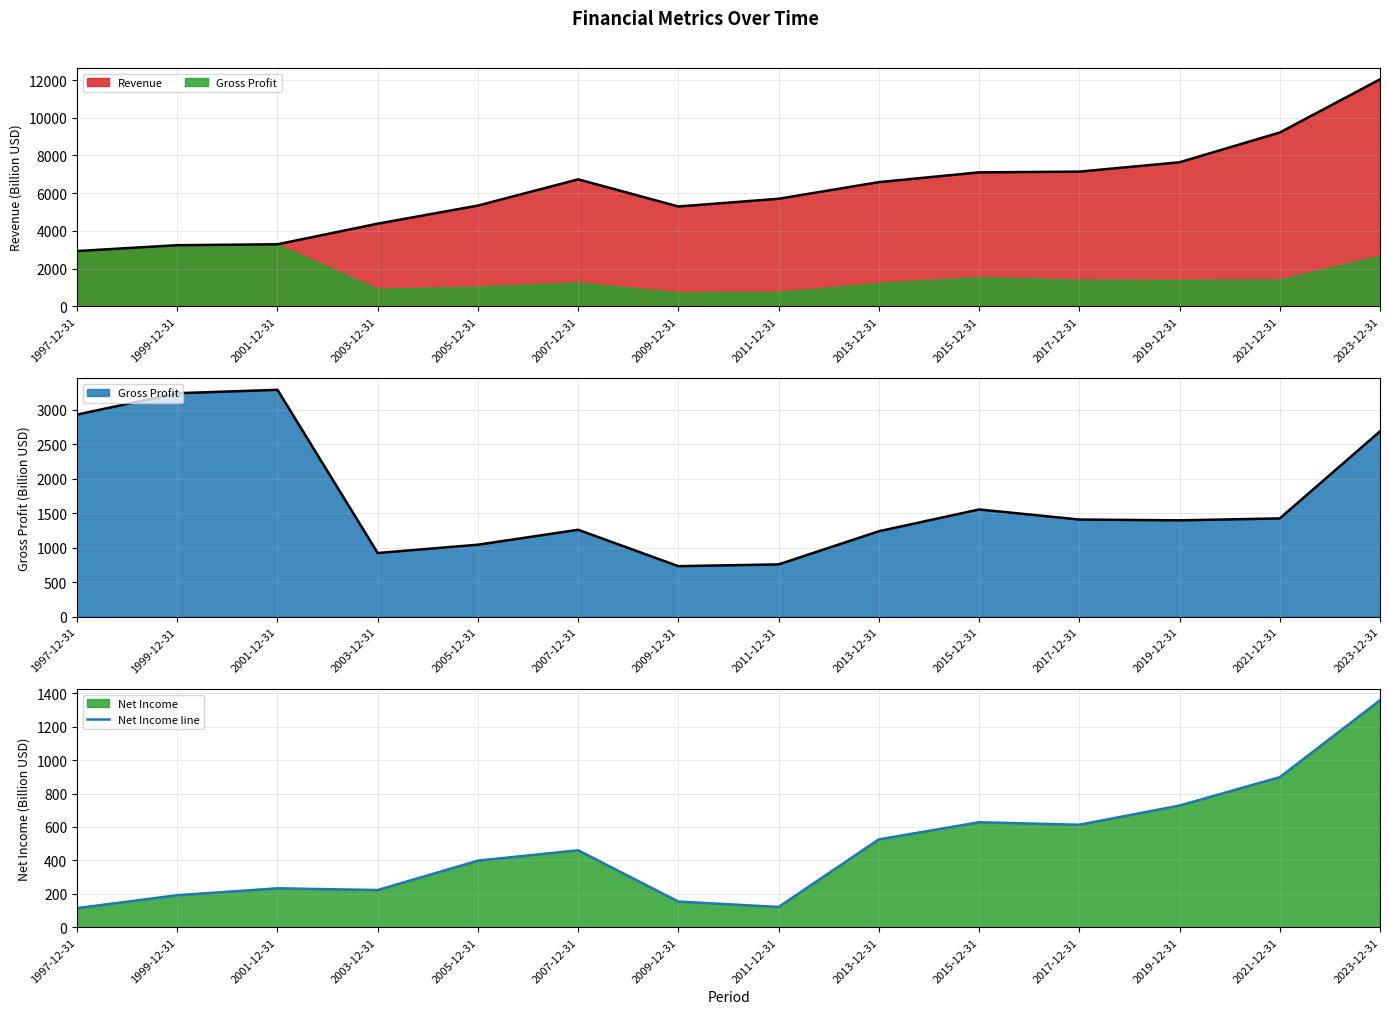

What is the change in value from 2009-12-31 to 2011-12-31?

-32.2